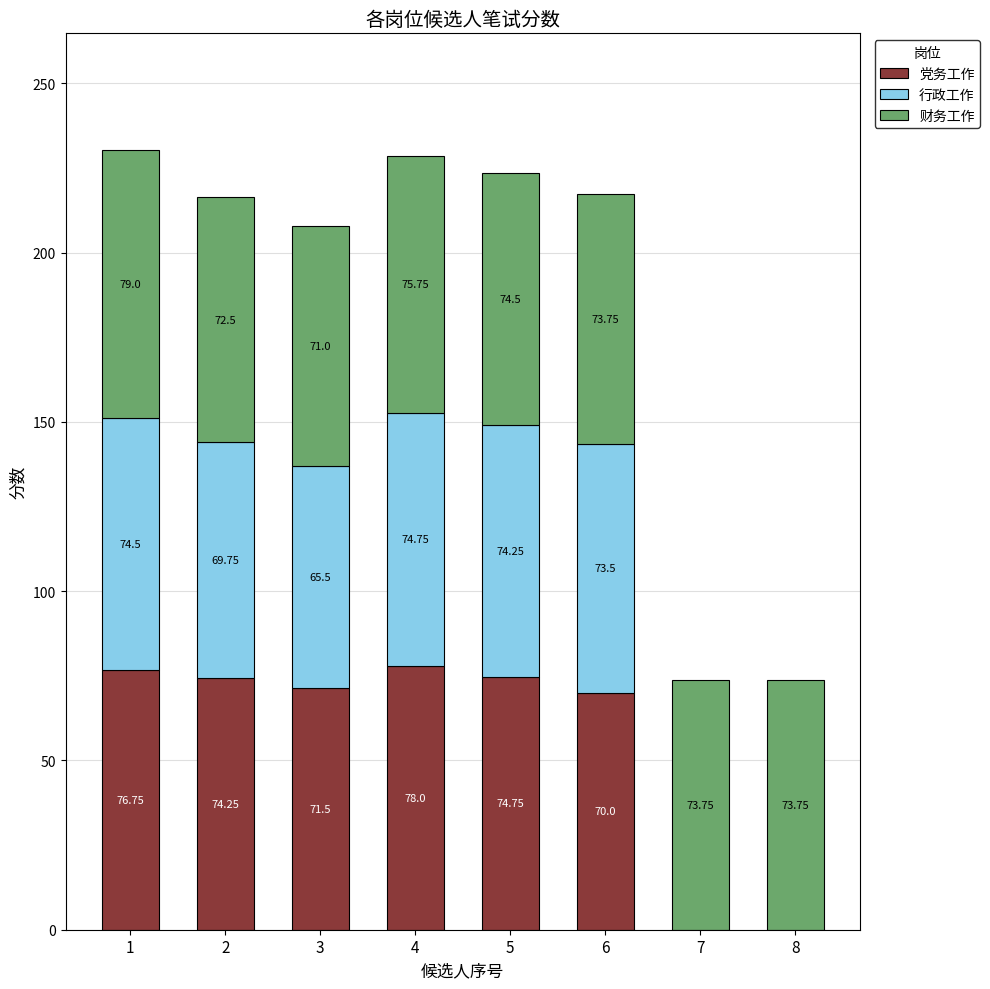

What is the total value across all series at 7?

73.8